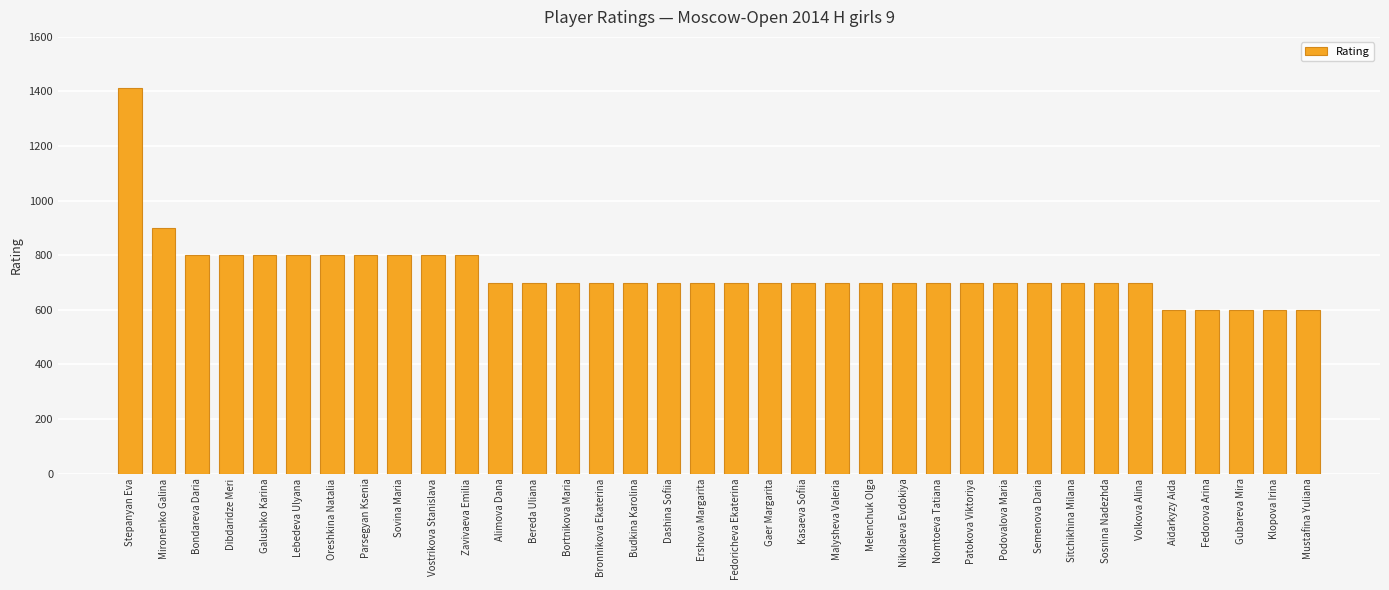

Reading left to right, what are all the values shown in this chart?

Stepanyan Eva=1412	Mironenko Galina=900	Bondareva Daria=800	Dibdaridze Meri=800	Galushko Karina=800	Lebedeva Ulyana=800	Oreshkina Natalia=800	Parsegyan Ksenia=800	Sovina Maria=800	Vostrikova Stanislava=800	Zavivaeva Emilia=800	Alimova Dana=700	Bereda Uliana=700	Bortnikova Maria=700	Bronnikova Ekaterina=700	Budkina Karolina=700	Dashina Sofiia=700	Ershova Margarita=700	Fedoricheva Ekaterina=700	Gaer Margarita=700	Kasaeva Sofiia=700	Malysheva Valeria=700	Melenchuk Olga=700	Nikolaeva Evdokiya=700	Nomtoeva Tatiana=700	Patokova Viktoriya=700	Podovalova Maria=700	Semenova Daria=700	Sitchikhina Milana=700	Sosnina Nadezhda=700	Volkova Alina=700	Aidarkyzy Aida=600	Fedorova Arina=600	Gubareva Mira=600	Klopova Irina=600	Mustafina Yuliana=600